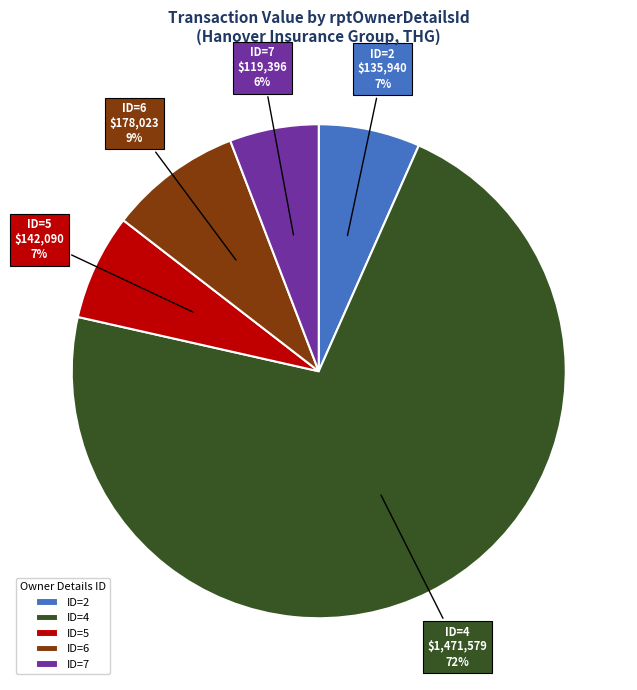

To the nearest percent, what is the average slice percentage?

20%